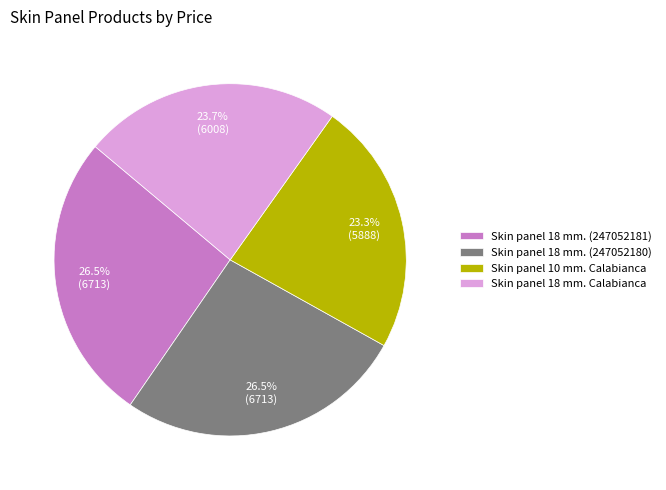

Count the number of slices in the pie.

4